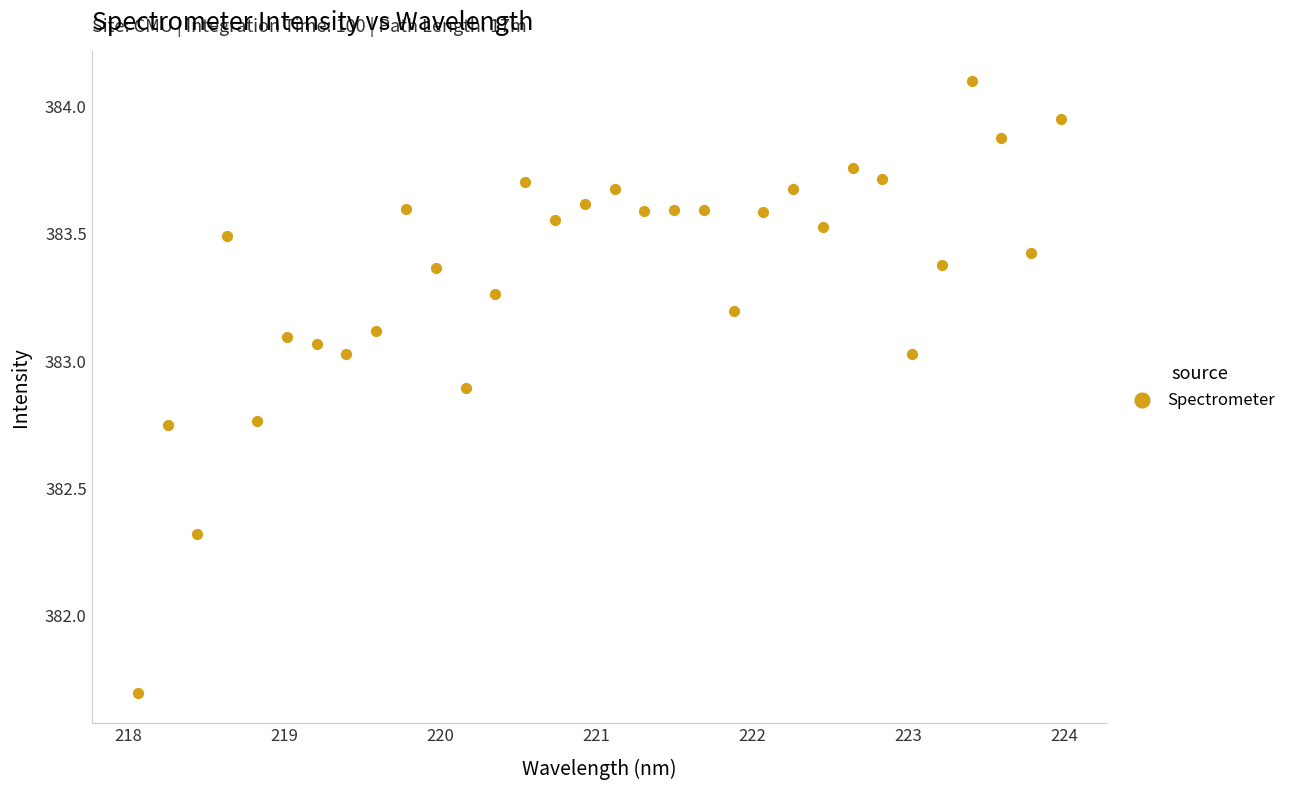

What is the range of Y values (max minus min)?

2.4